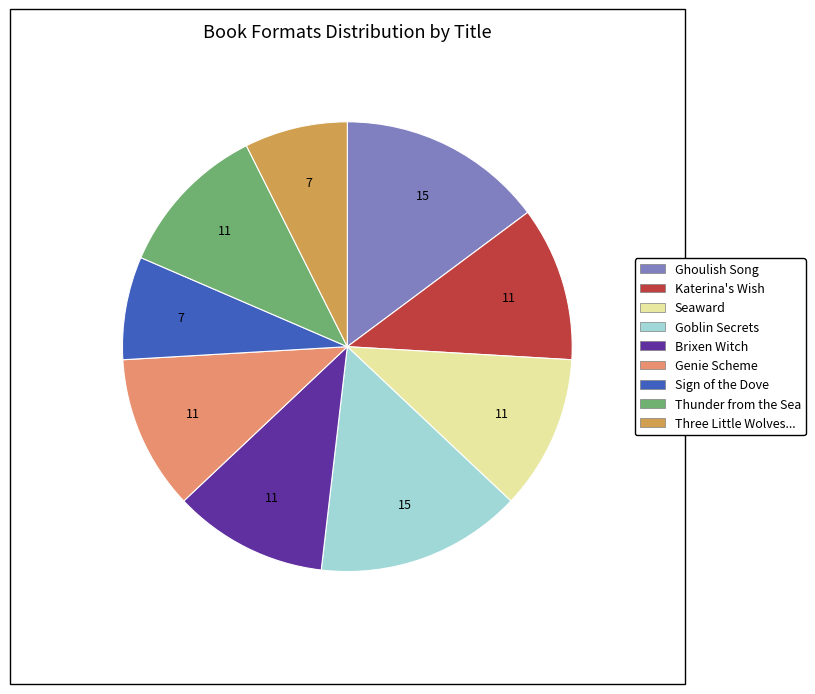

Combined, do Ghoulish Song and Sign of the Dove account for over 50%?

No